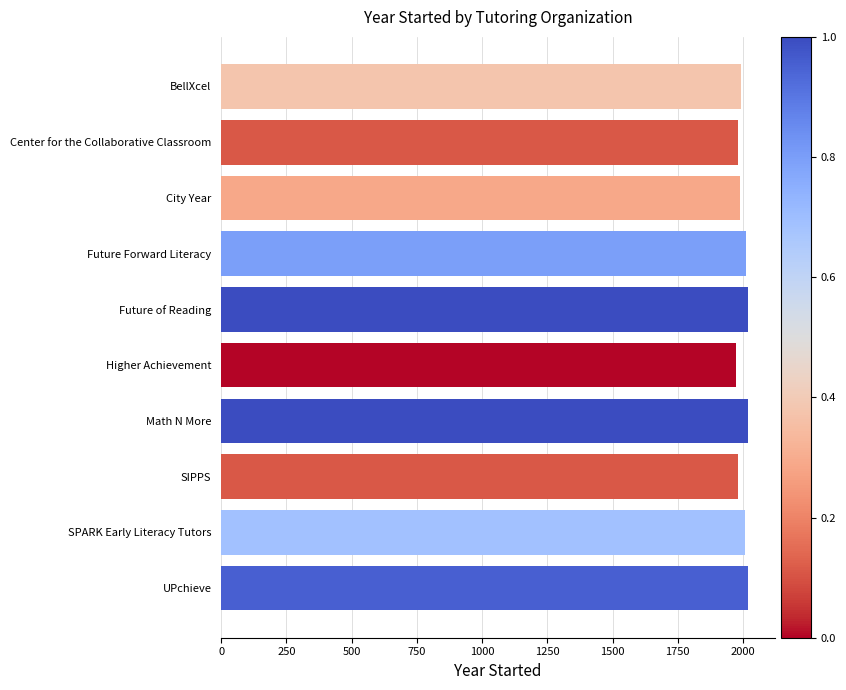

What is the value of the 9th bar from the top?

2006